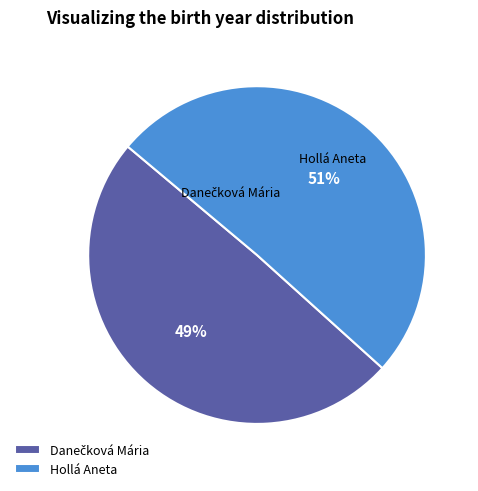

Which slice is the largest?

Hollá Aneta